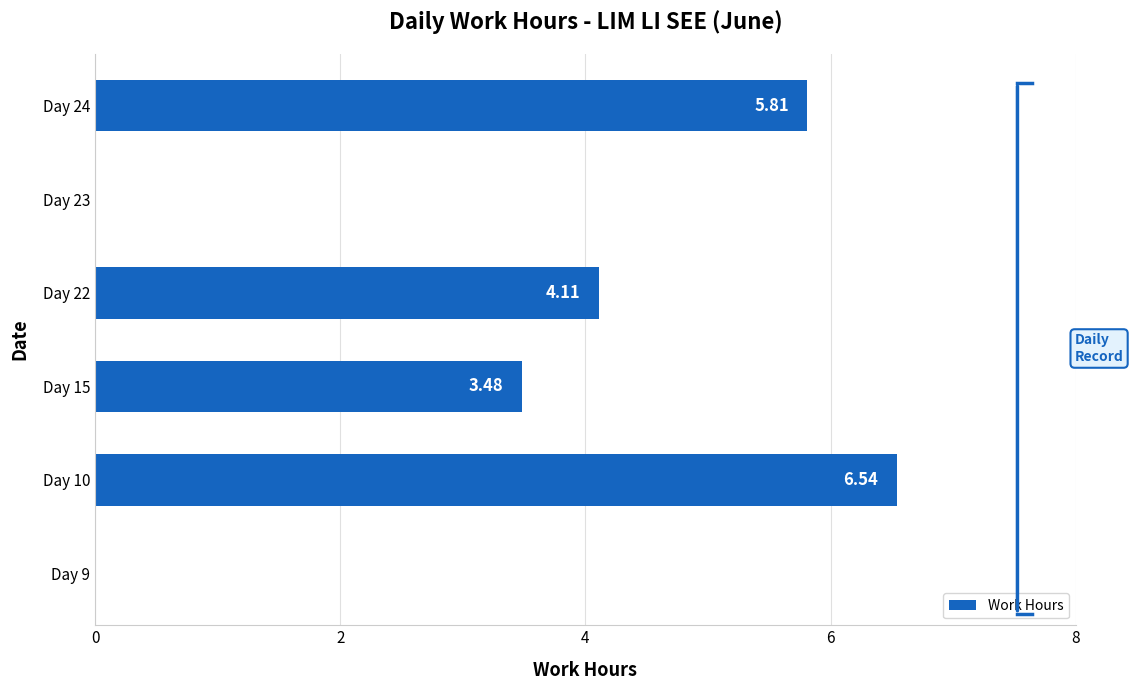

At which label is the value closest to 3?

Day 15